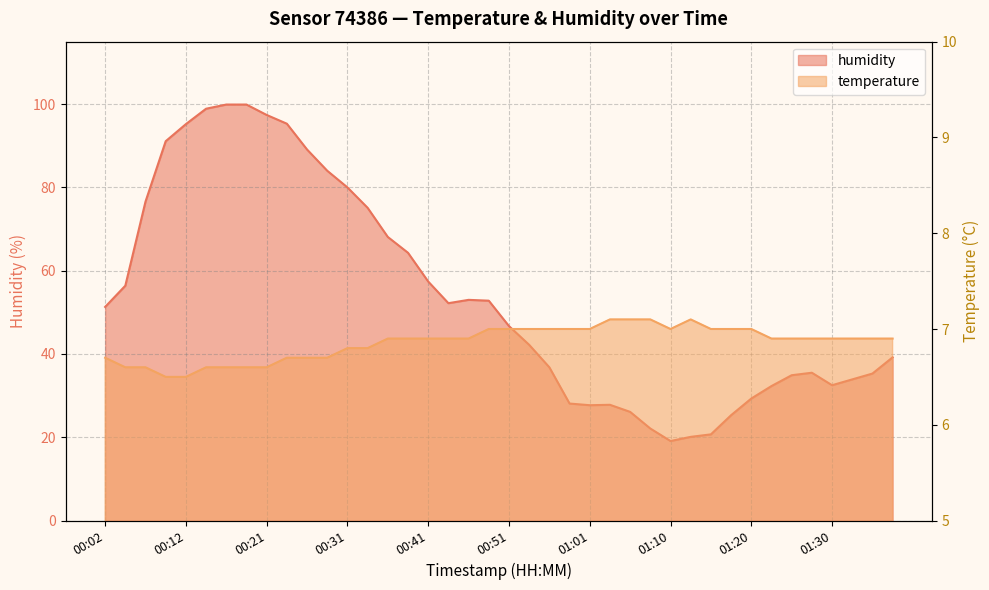

What position from the left is 01:25?

35